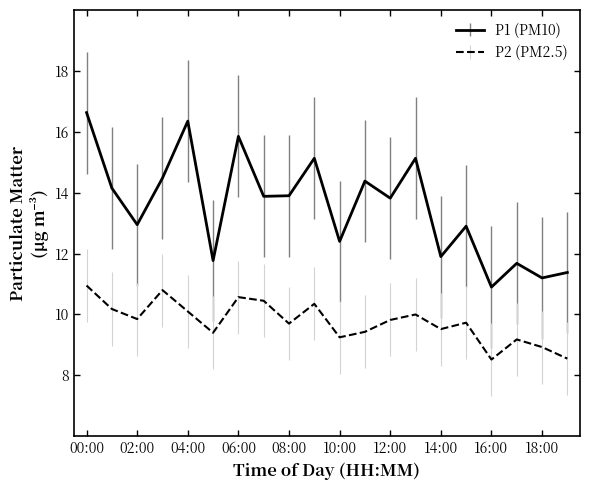

What is the smallest value displayed?

8.5